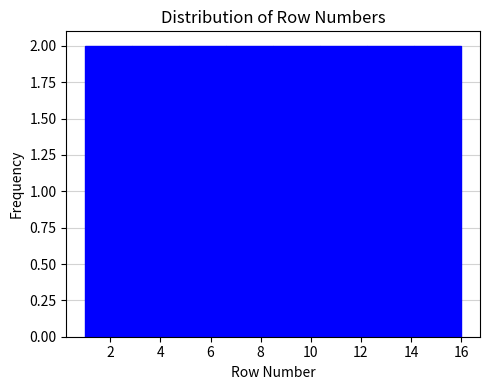

Reading left to right, transcribe this chart: for each bar, give the range it covers on the x-axis and its height. Neither the bar edges nor the heights are printed on the chart, so give them approximately, as read against the axes.

1.0 to 2.8: 2
2.8 to 4.8: 2
4.8 to 6.6: 2
6.6 to 8.6: 2
8.6 to 10.4: 2
10.4 to 12.2: 2
12.2 to 14.2: 2
14.2 to 16.0: 2